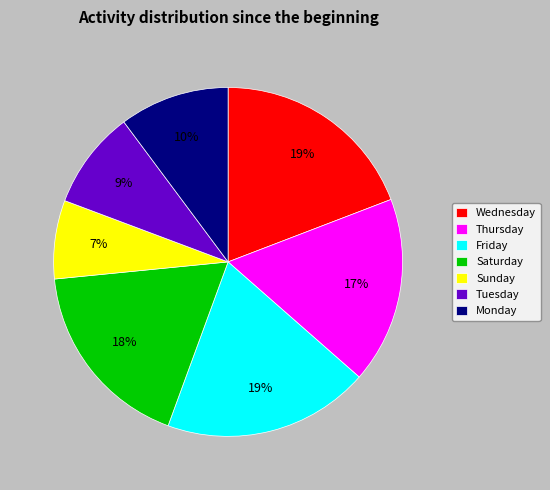

How many segments does this pie chart have?

7